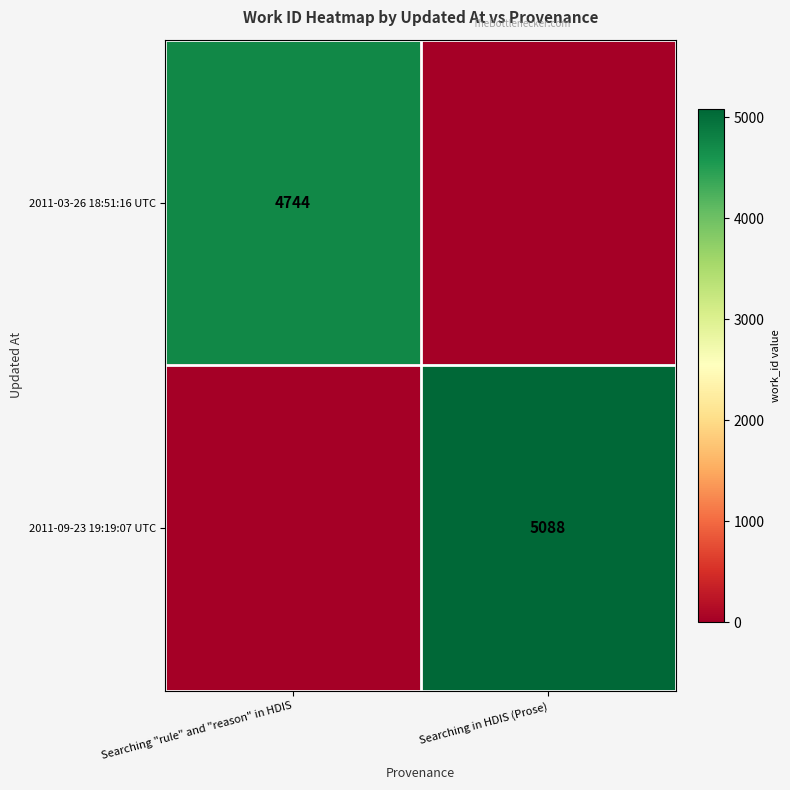

The 2011-03-26 18:51:16 UTC series shows 2214 at Searching "rule" and "reason" in HDIS. True or false?

False